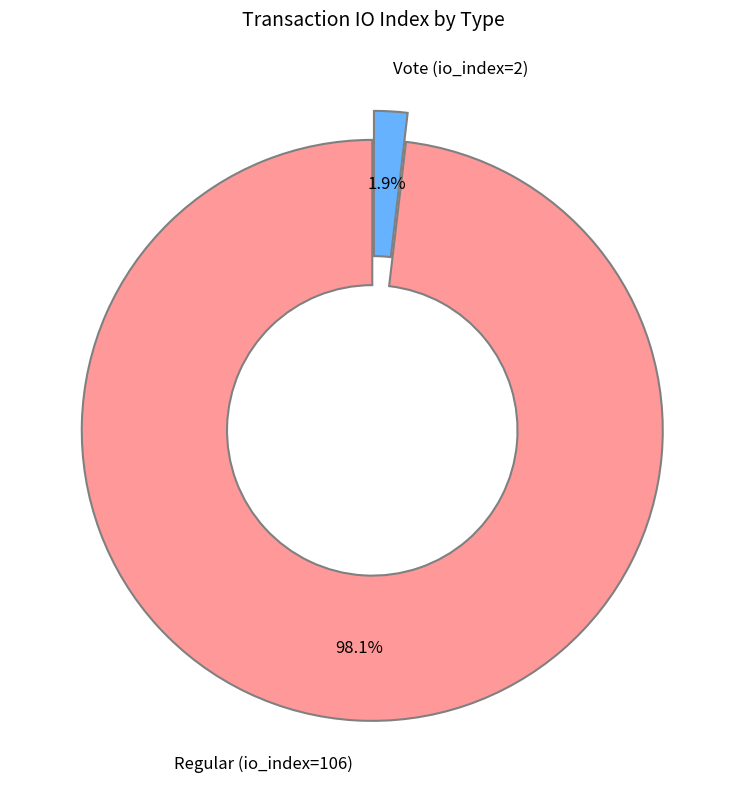

Do Regular (io_index=106) and Vote (io_index=2) together represent more than half of the pie?

Yes